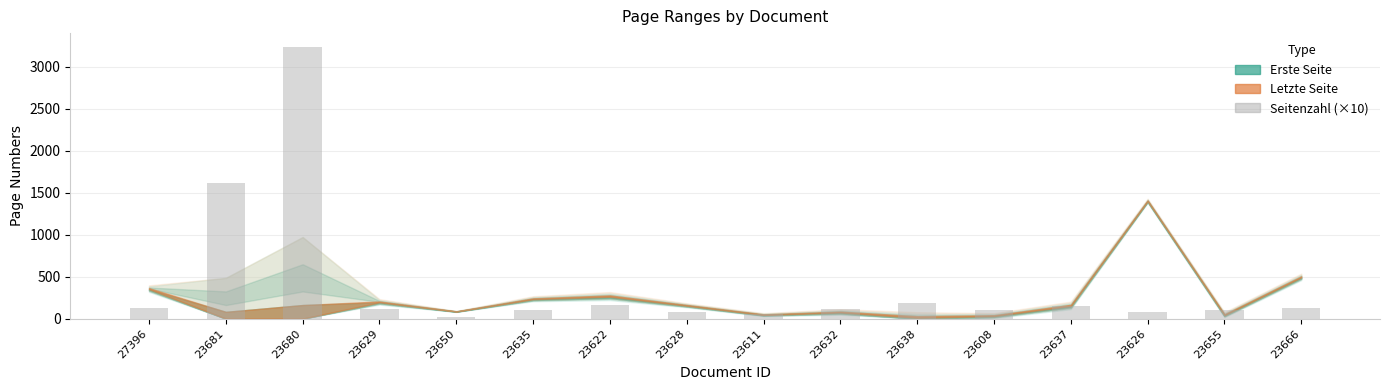

What is the greatest value displayed?

3240